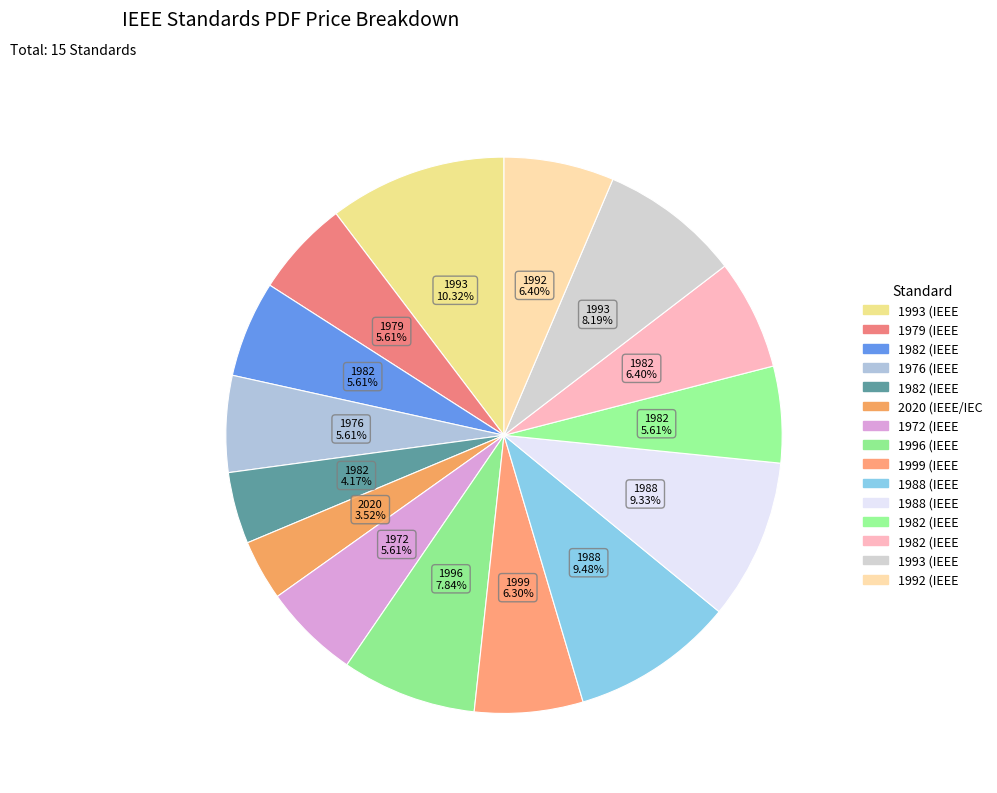

Rank the categories by value from highest to lowest.

1993 (IEEE 960), 1988 (IEEE 301), 1988 (IEEE 300), 1993 (IEEE 1160), 1996 (IEEE 325), 1982 (IEEE 595), 1992 (IEEE 1214), 1999 (IEEE 309), 1979 (IEEE 758), 1982 (IEEE 726), 1976 (IEEE 683), 1972 (IEEE 398), 1982 (IEEE 596), 1982 (IEEE 675), 2020 (IEEE/IEC 63260)